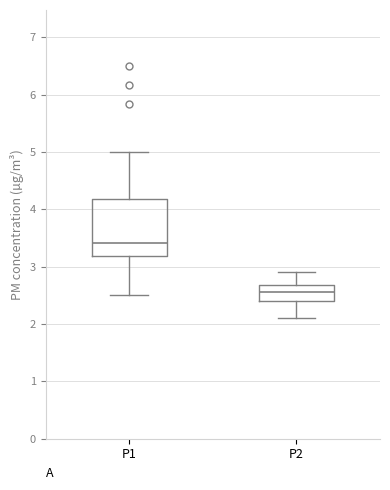

Comparing the boxes themselves (not the whiskers), which one is the tallest?

P1